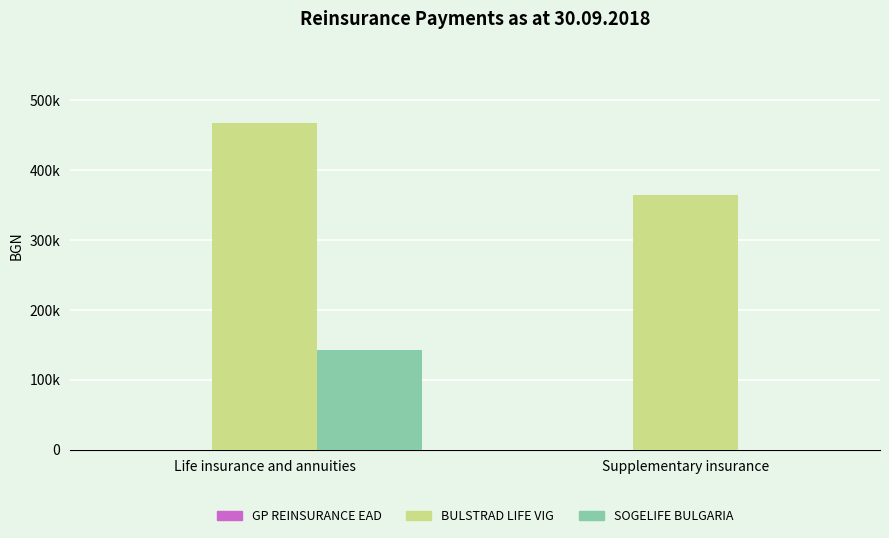

Does the chart contain stacked bars?

No